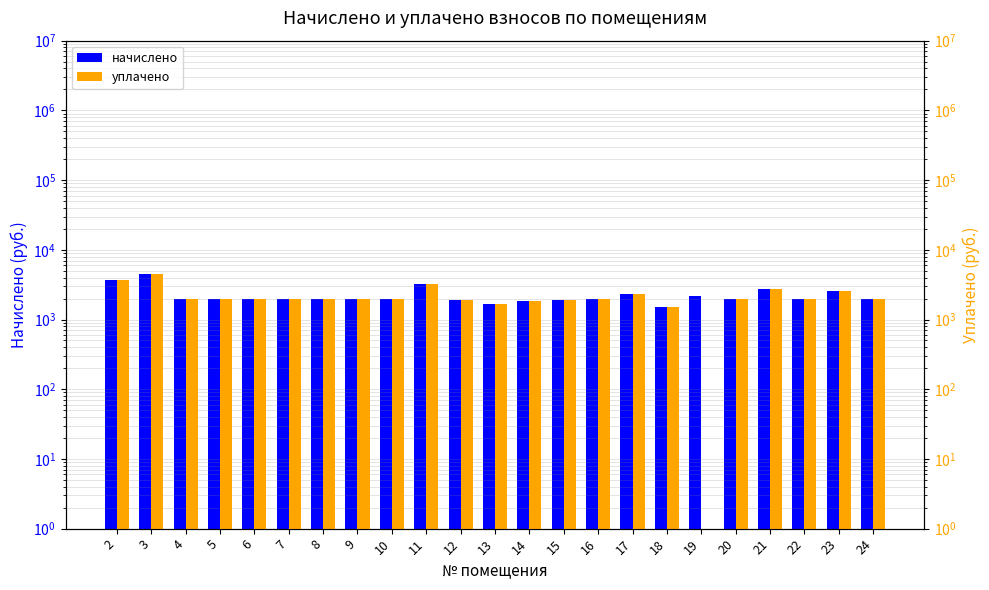

How many bars are there in total?

46